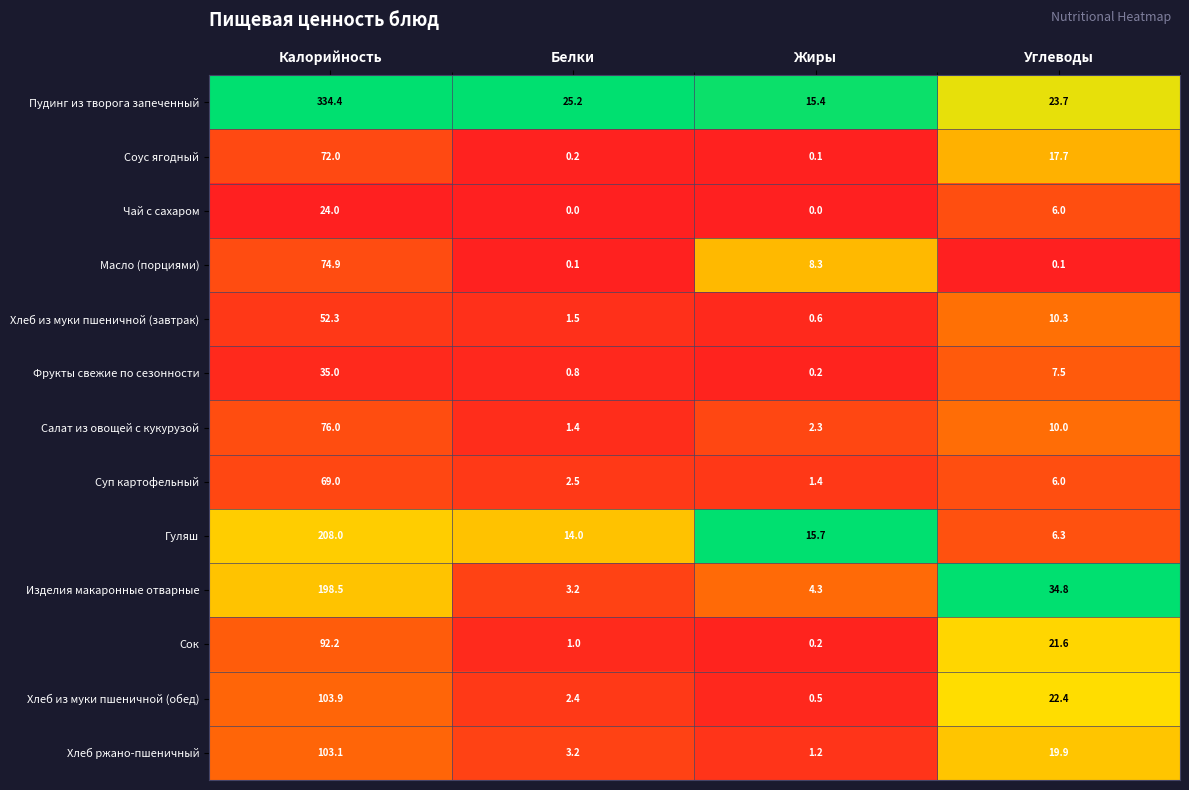

At which label is Салат из овощей с кукурузой closest to 38?

Углеводы